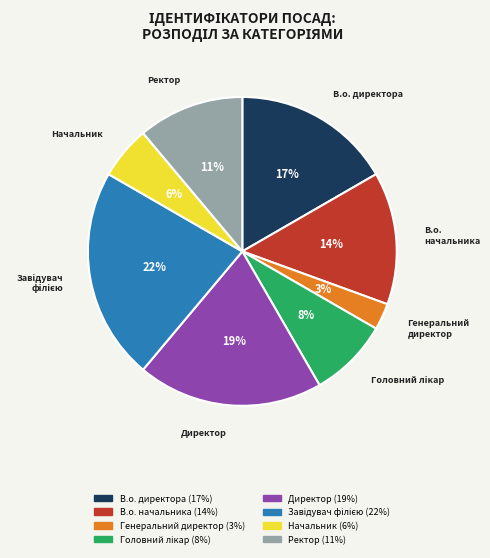

Is it true that В.о. начальника is 19% of the pie?

False